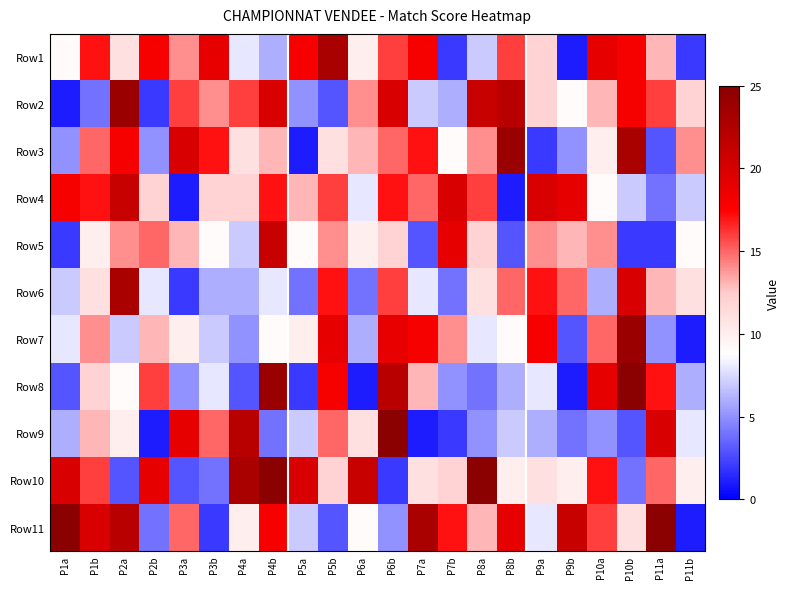

Reading left to right, what are all the values shown in this chart?

Row1: P1a=9	P1b=17	P2a=11	P2b=18	P3a=14	P3b=19	P4a=8	P4b=6	P5a=18	P5b=23	P6a=10	P6b=16	P7a=18	P7b=2	P8a=7	P8b=16	P9a=12	P9b=1	P10a=19	P10b=18	P11a=13	P11b=2
Row2: P1a=1	P1b=4	P2a=24	P2b=2	P3a=16	P3b=14	P4a=16	P4b=20	P5a=5	P5b=3	P6a=14	P6b=20	P7a=7	P7b=6	P8a=21	P8b=22	P9a=12	P9b=9	P10a=13	P10b=18	P11a=16	P11b=12
Row3: P1a=5	P1b=15	P2a=18	P2b=5	P3a=20	P3b=17	P4a=11	P4b=13	P5a=1	P5b=11	P6a=13	P6b=15	P7a=17	P7b=9	P8a=14	P8b=24	P9a=2	P9b=5	P10a=10	P10b=23	P11a=3	P11b=14
Row4: P1a=18	P1b=17	P2a=21	P2b=12	P3a=1	P3b=12	P4a=12	P4b=17	P5a=13	P5b=16	P6a=8	P6b=17	P7a=15	P7b=20	P8a=16	P8b=1	P9a=20	P9b=19	P10a=9	P10b=7	P11a=4	P11b=7
Row5: P1a=2	P1b=10	P2a=14	P2b=15	P3a=13	P3b=9	P4a=7	P4b=21	P5a=9	P5b=14	P6a=10	P6b=12	P7a=3	P7b=19	P8a=12	P8b=3	P9a=14	P9b=13	P10a=14	P10b=2	P11a=2	P11b=9
Row6: P1a=7	P1b=11	P2a=23	P2b=8	P3a=2	P3b=6	P4a=6	P4b=8	P5a=4	P5b=17	P6a=4	P6b=16	P7a=8	P7b=4	P8a=11	P8b=15	P9a=17	P9b=15	P10a=6	P10b=20	P11a=13	P11b=11
Row7: P1a=8	P1b=14	P2a=7	P2b=13	P3a=10	P3b=7	P4a=5	P4b=9	P5a=10	P5b=19	P6a=6	P6b=19	P7a=18	P7b=14	P8a=8	P8b=9	P9a=18	P9b=3	P10a=15	P10b=24	P11a=5	P11b=1
Row8: P1a=3	P1b=12	P2a=9	P2b=16	P3a=5	P3b=8	P4a=3	P4b=24	P5a=2	P5b=18	P6a=1	P6b=22	P7a=13	P7b=5	P8a=4	P8b=6	P9a=8	P9b=1	P10a=19	P10b=25	P11a=17	P11b=6
Row9: P1a=6	P1b=13	P2a=10	P2b=1	P3a=19	P3b=15	P4a=22	P4b=4	P5a=7	P5b=15	P6a=11	P6b=25	P7a=1	P7b=2	P8a=5	P8b=7	P9a=6	P9b=4	P10a=5	P10b=3	P11a=20	P11b=8
Row10: P1a=20	P1b=16	P2a=3	P2b=19	P3a=3	P3b=4	P4a=23	P4b=25	P5a=20	P5b=12	P6a=21	P6b=2	P7a=11	P7b=12	P8a=25	P8b=10	P9a=11	P9b=10	P10a=17	P10b=4	P11a=15	P11b=10
Row11: P1a=25	P1b=20	P2a=22	P2b=4	P3a=15	P3b=2	P4a=10	P4b=18	P5a=7	P5b=3	P6a=9	P6b=5	P7a=23	P7b=17	P8a=13	P8b=19	P9a=8	P9b=21	P10a=16	P10b=11	P11a=25	P11b=1